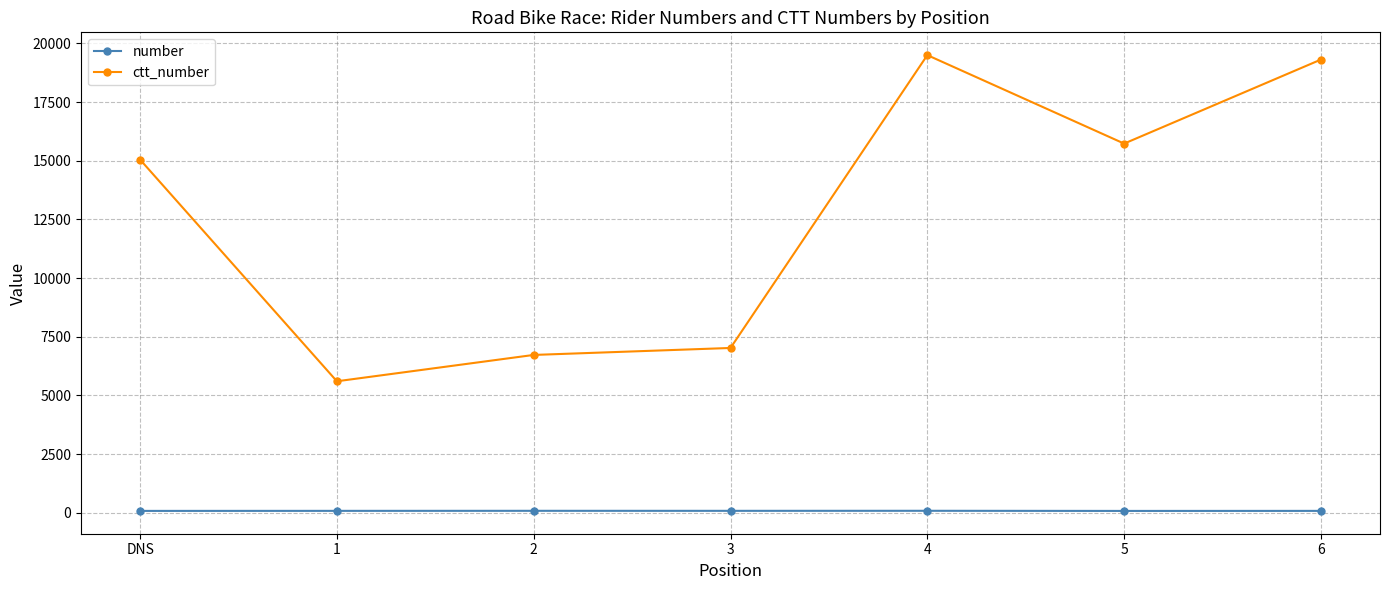

Does the chart display data point markers on the line(s)?

Yes